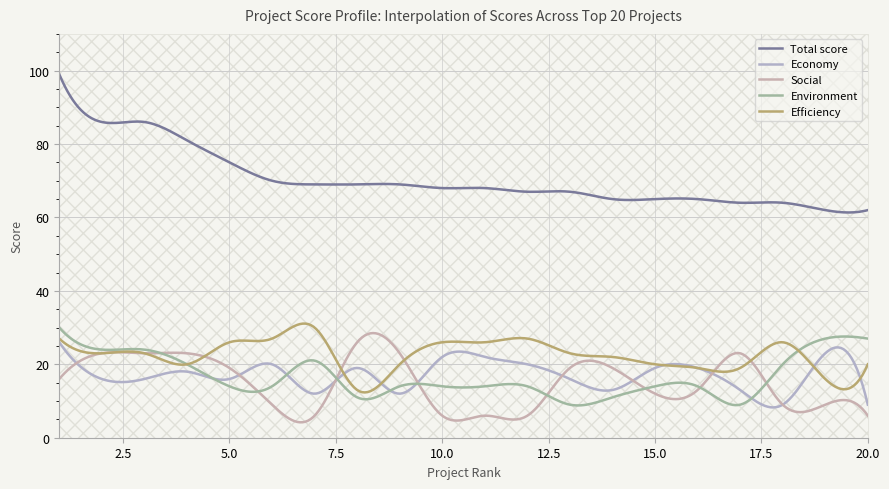

True or false: Social has more than 0 points higher than both neighbors.

True